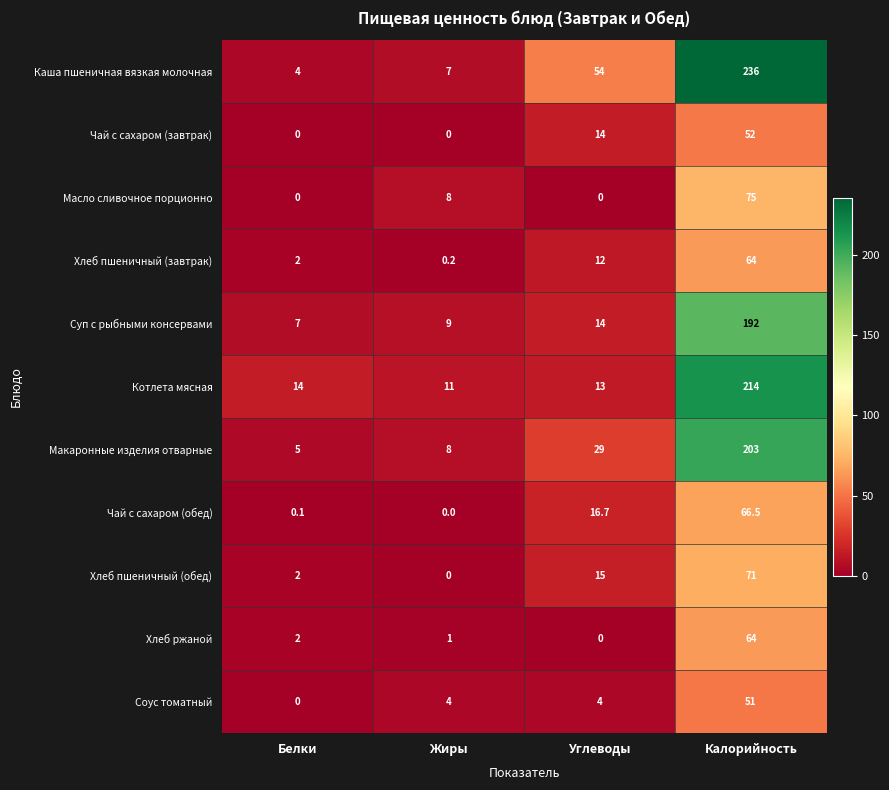

What is the difference between the maximum and minimum values in the Хлеб пшеничный (обед) series?

71.0